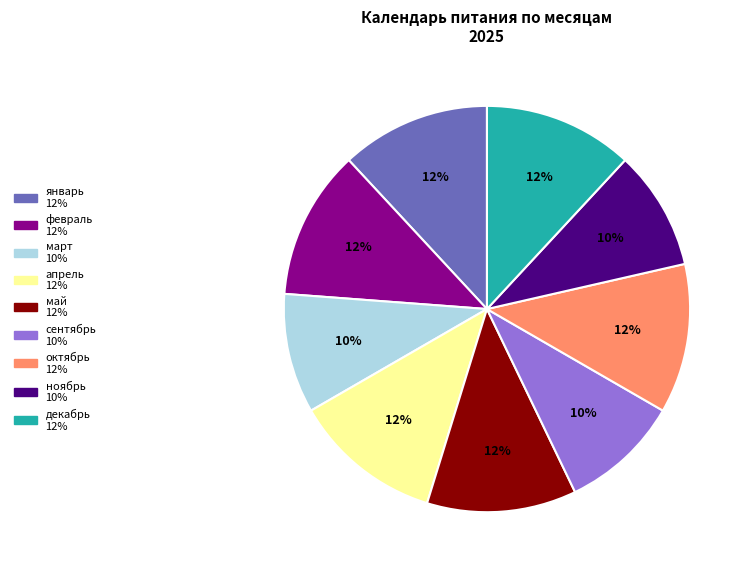

To the nearest percent, what percentage of the pie is февраль?

12%